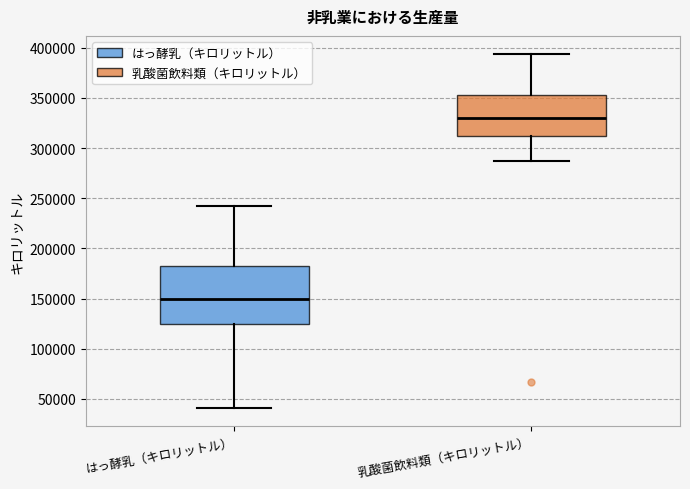

Reading left to right, read every box against the y-axis: the position of its median line, the range the box covers, and the ends of its whiskers. The values are not printed on the chart, so give them approximately, as read against the axis.

はっ酵乳（キロリットル）: median 150000, box 125000 to 180000, whiskers 40000 to 245000
乳酸菌飲料類（キロリットル）: median 330000, box 310000 to 350000, whiskers 285000 to 395000